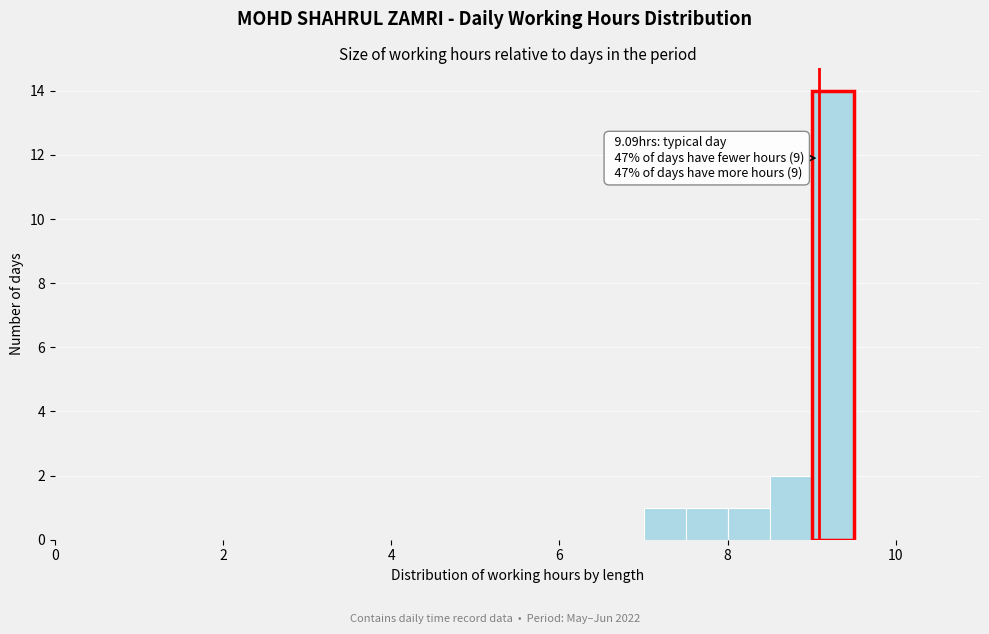

Around what value on the x-axis is the tallest bar? Give the approximate position of its centre, as read against the axis.

9.2